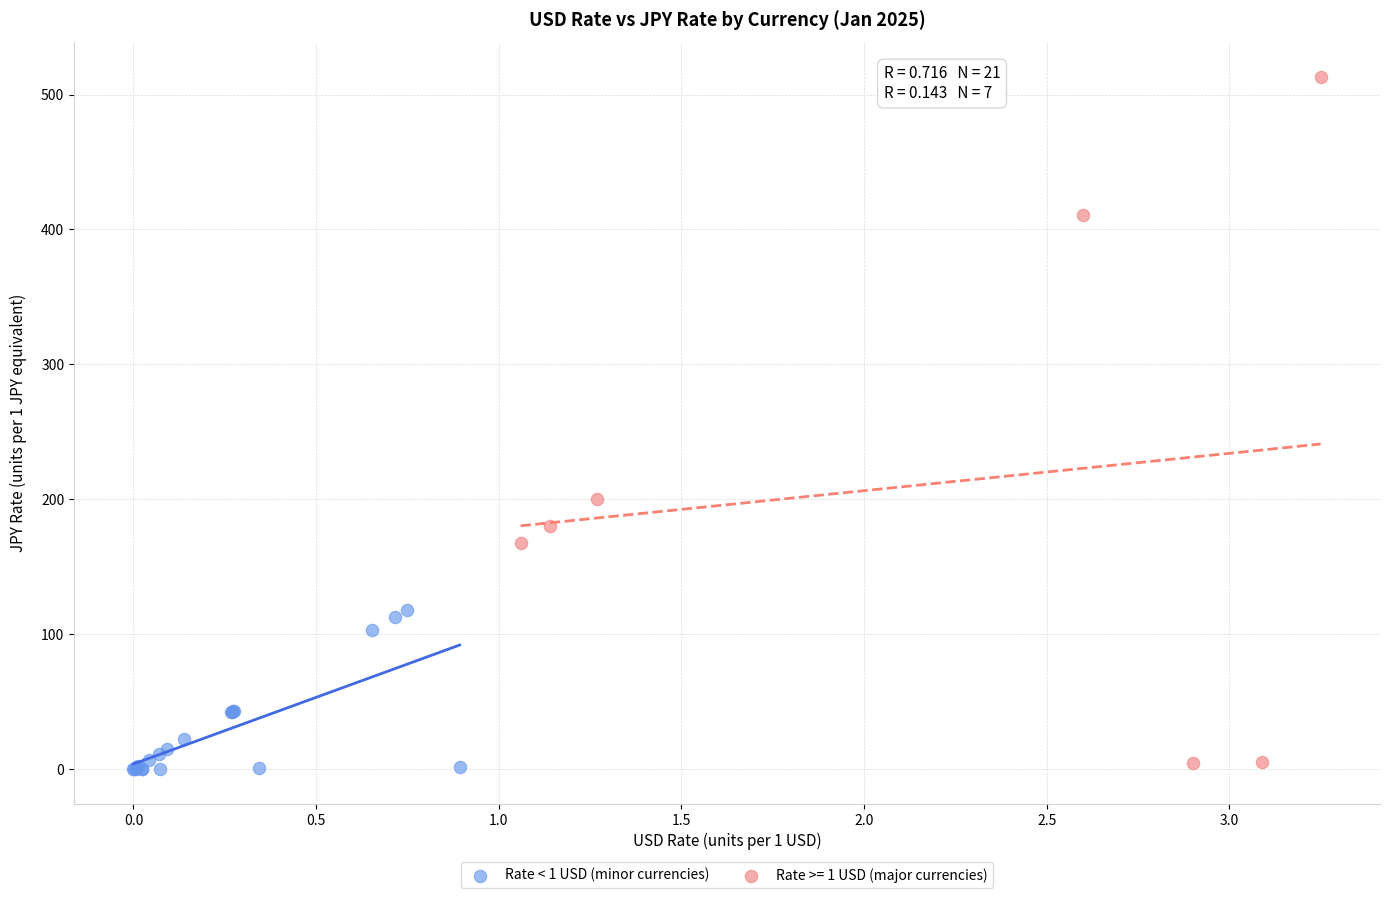

Which series reaches the maximum Y coordinate?

Rate >= 1 USD (major currencies)